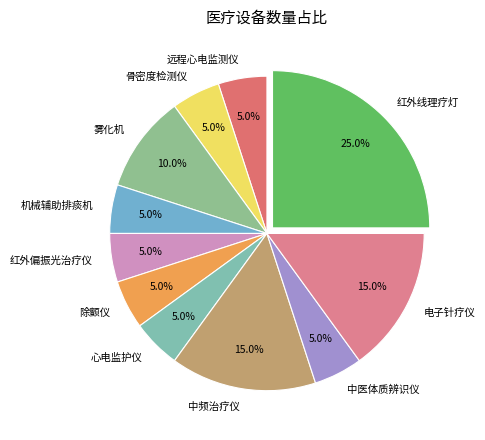

Does any single category account for the majority?

No